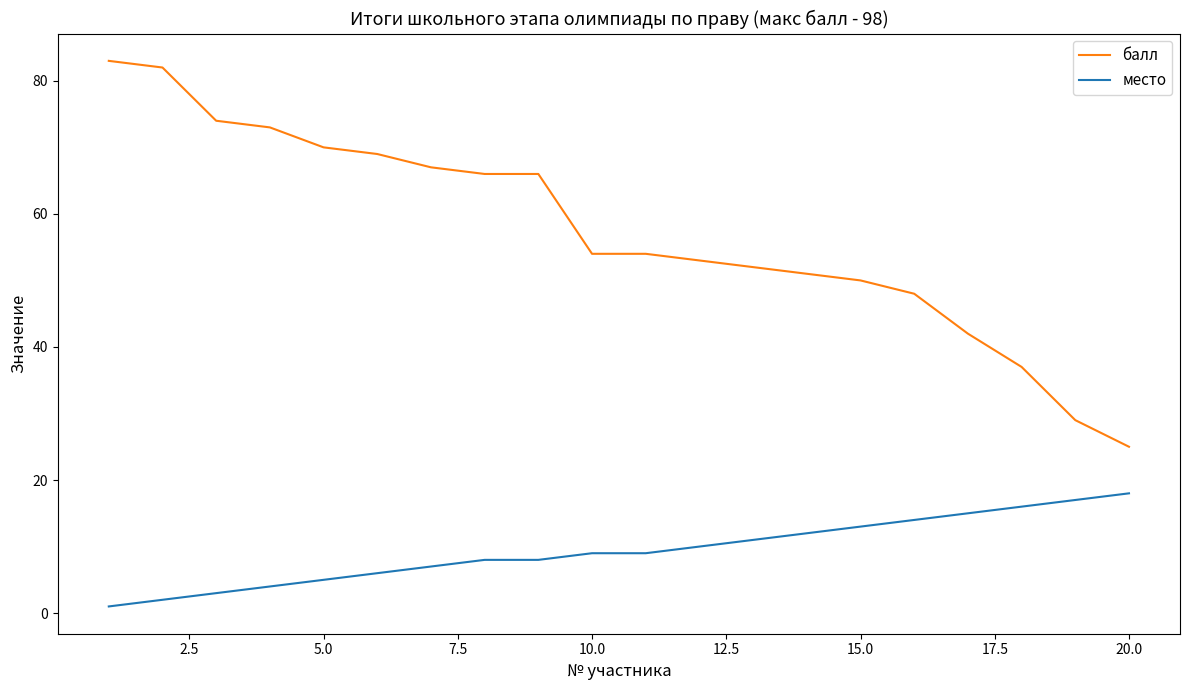

Which series has the largest total across all categories?

балл